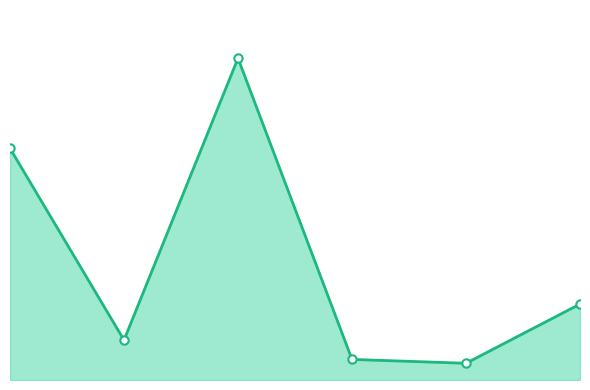

Is this an area chart (filled region under the line)?

Yes